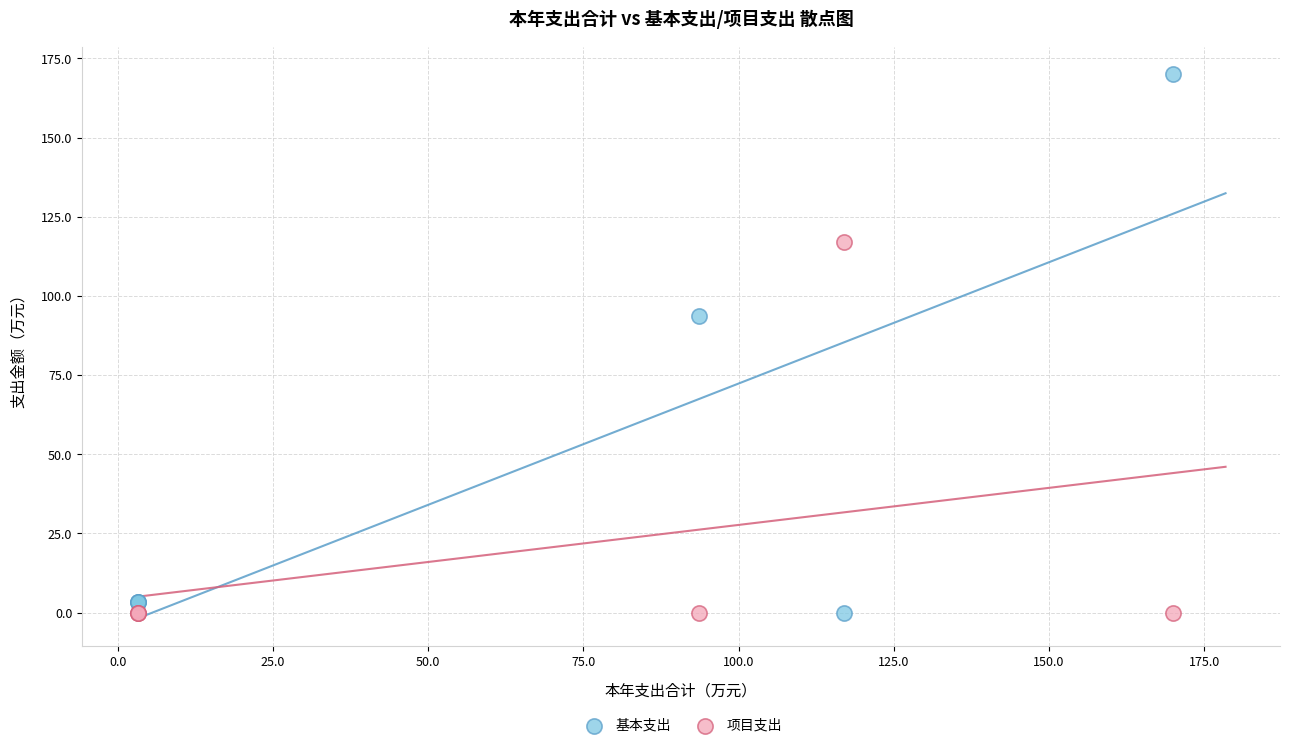

In the 基本支出 series, what Y value is closest to 84?

93.6